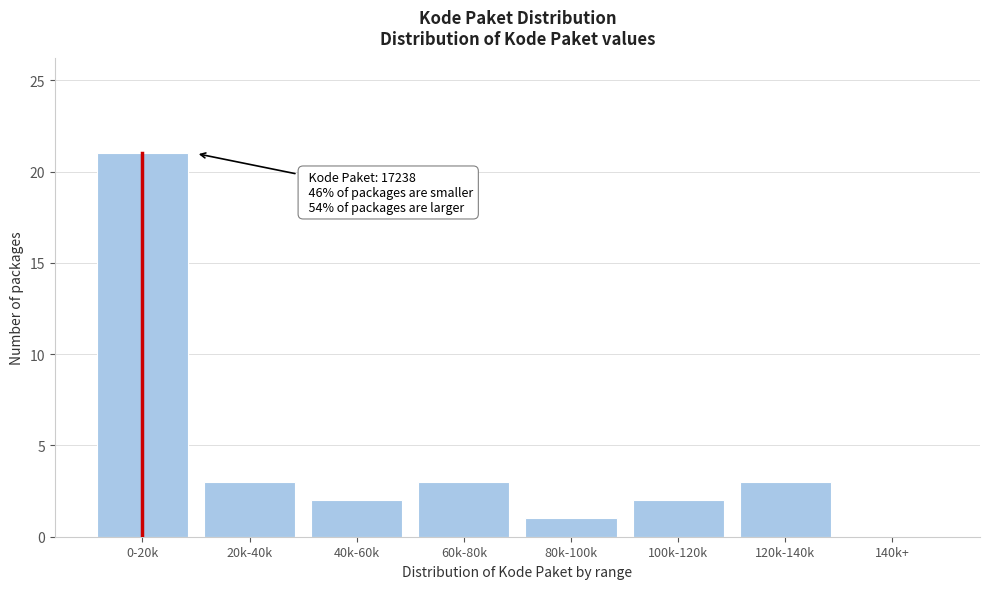

Reading left to right, extract all data points from this chart.

0-20k=21	20k-40k=3	40k-60k=2	60k-80k=3	80k-100k=1	100k-120k=2	120k-140k=3	140k+=0